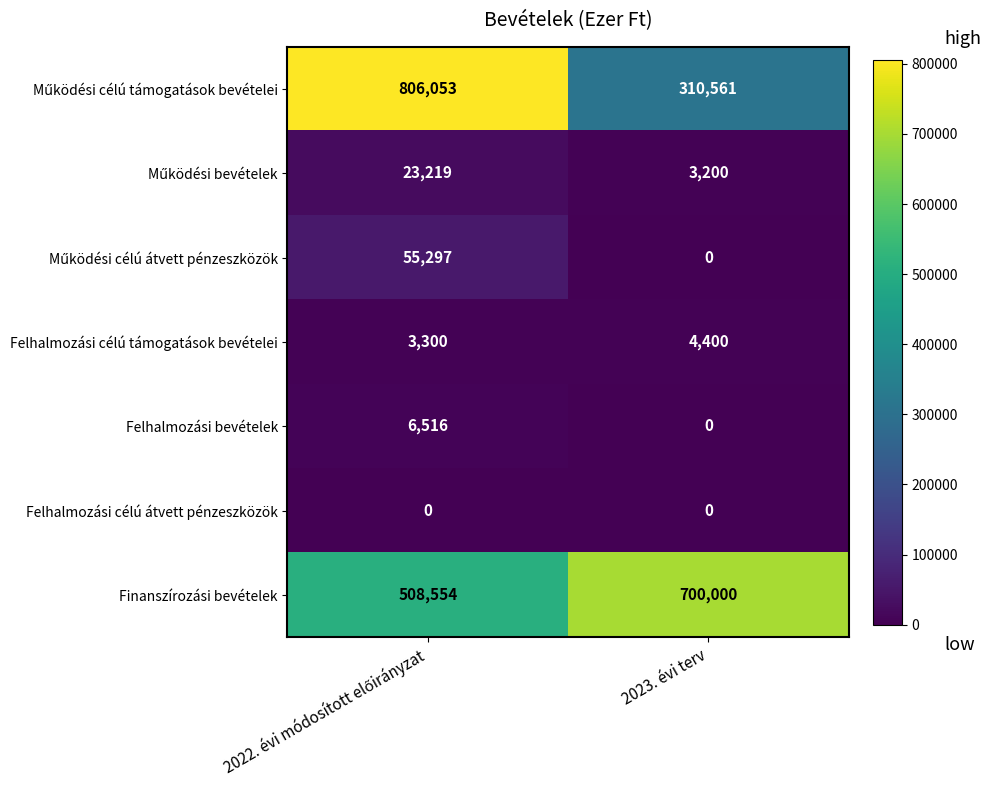

Which series has the largest total across all categories?

Finanszírozási bevételek